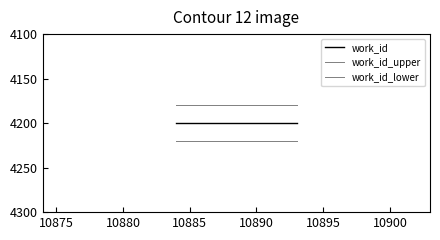

How many lines are shown in the chart?

3